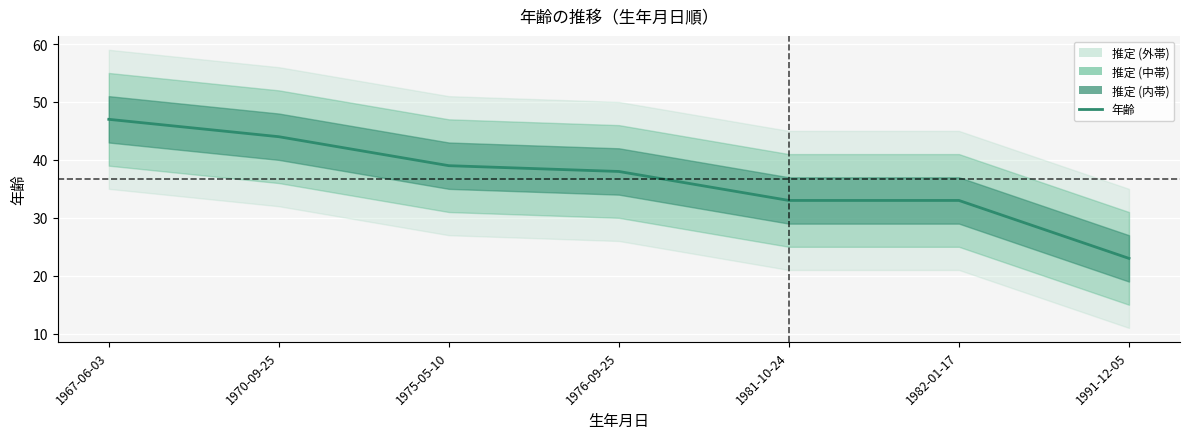

What is the difference between the second highest and minimum values?

21